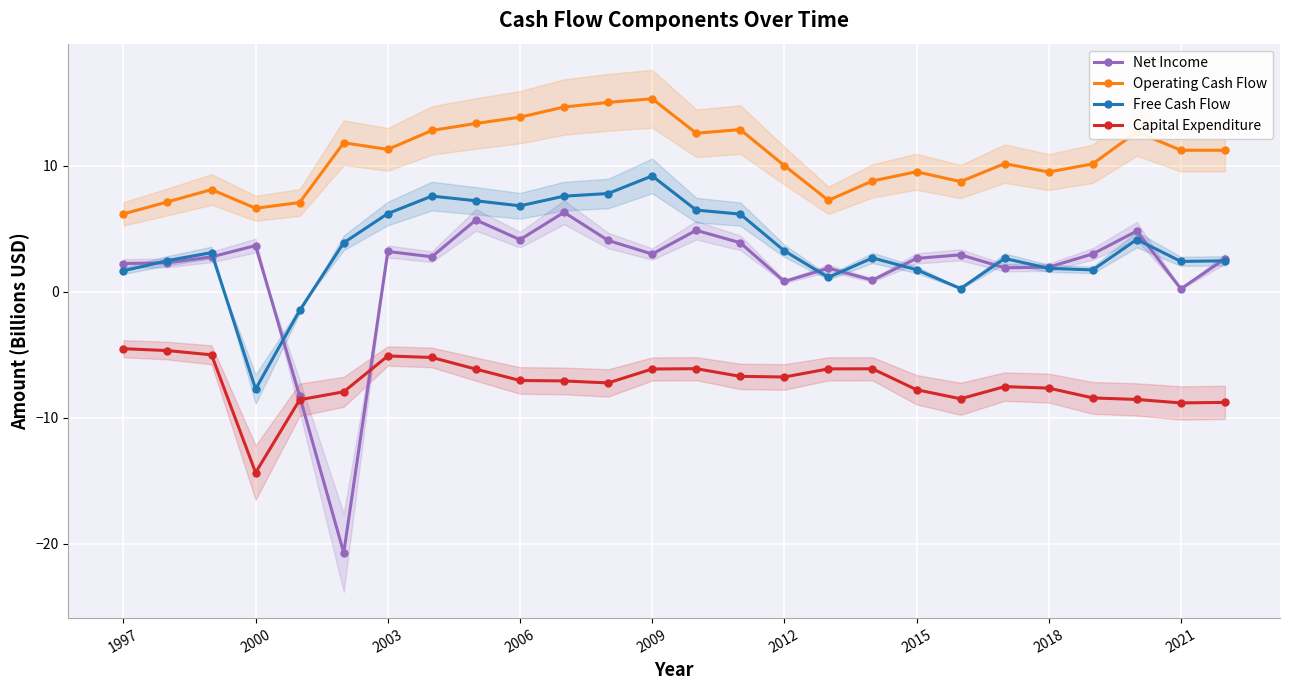

Which series has the largest range (max minus min)?

Net Income